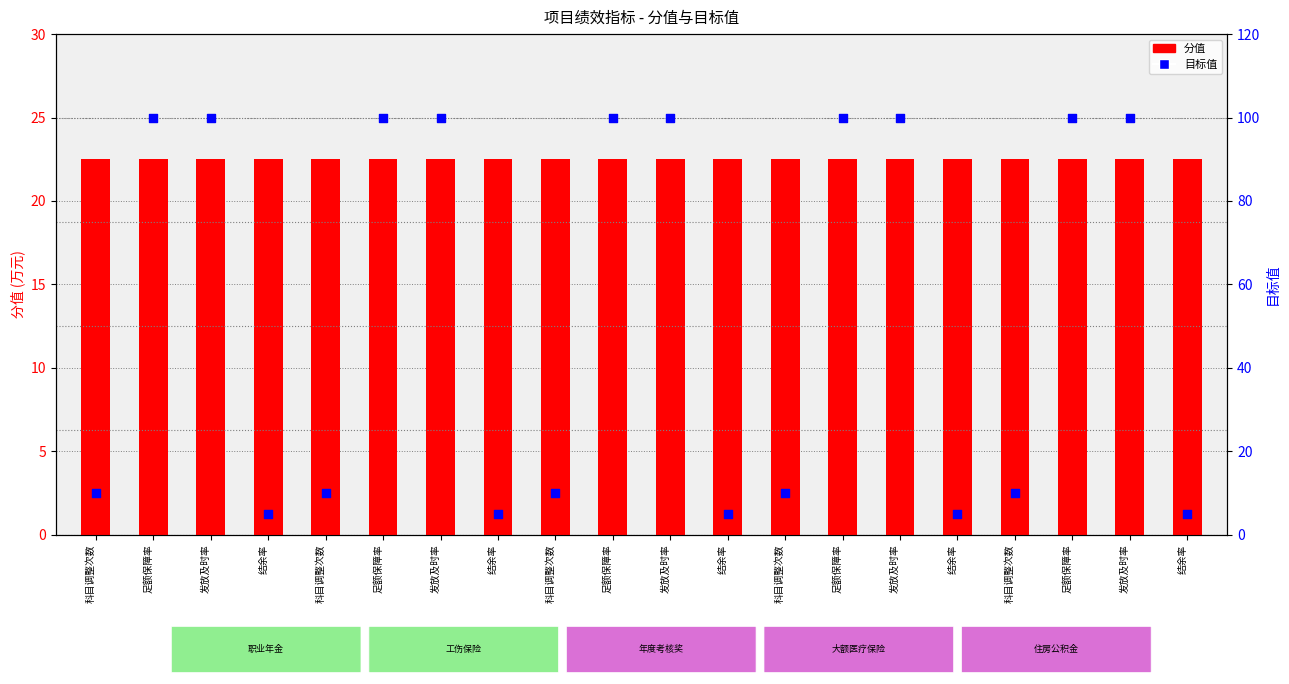

Which series has the largest total across all categories?

目标值